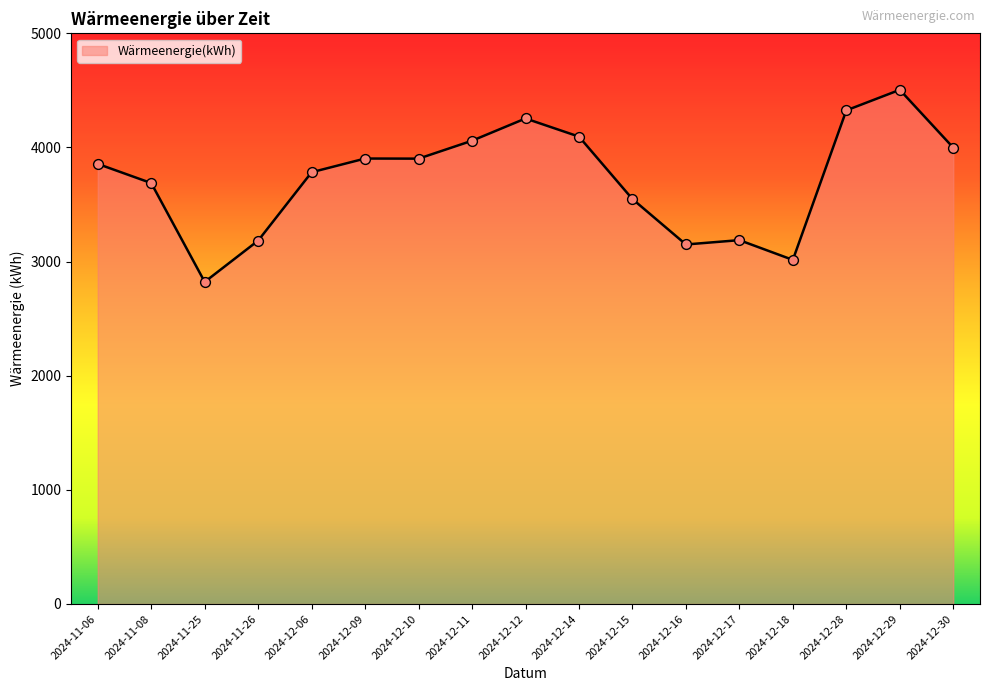

Which has a higher value, 2024-12-15 or 2024-12-06?

2024-12-06